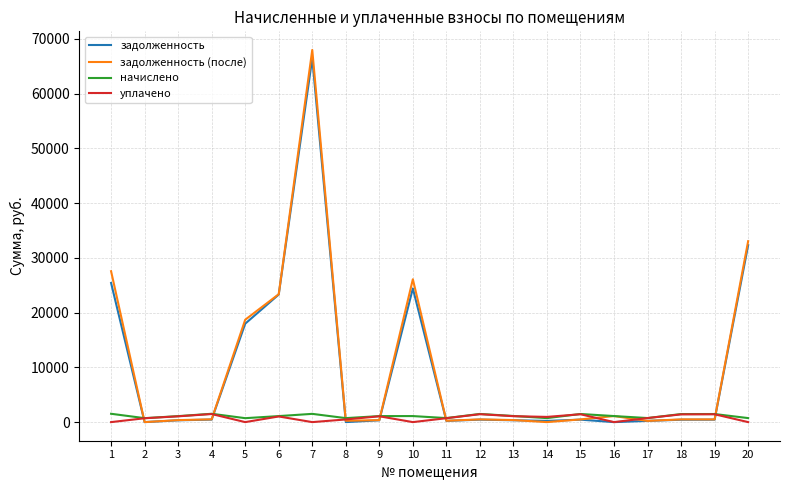

What is the difference between the начислено values at 4 and 16?

418.4